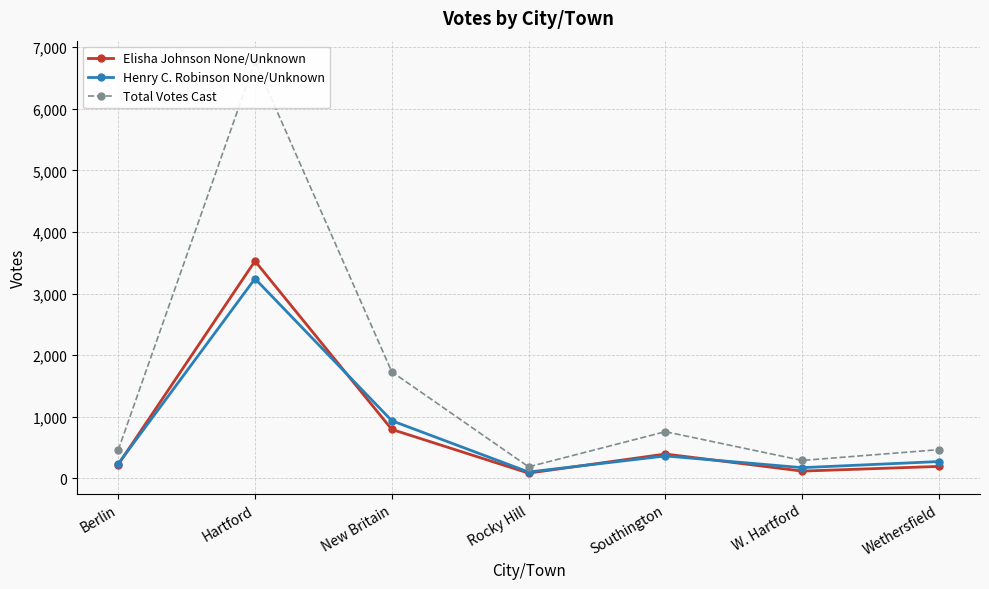

At how many categories does at least one series exceed 1542?

2